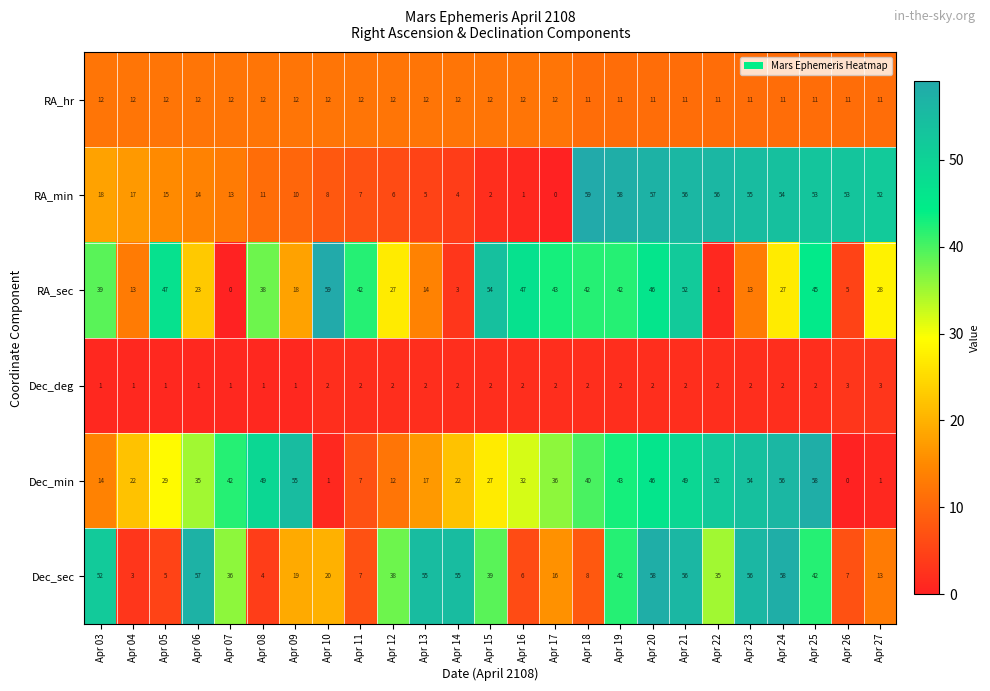

Which series has the largest total across all categories?

Dec_min